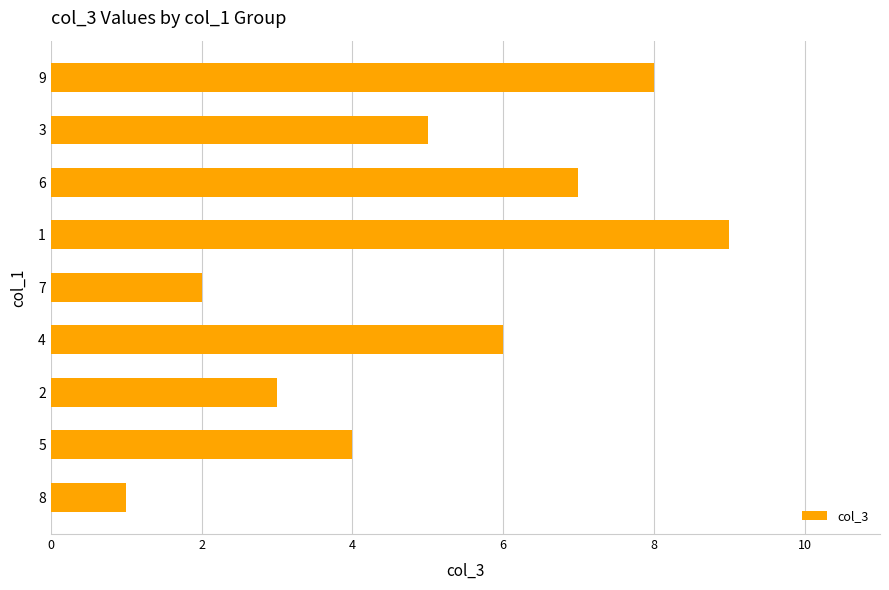

Is it true that the value at 4 is 2?

False